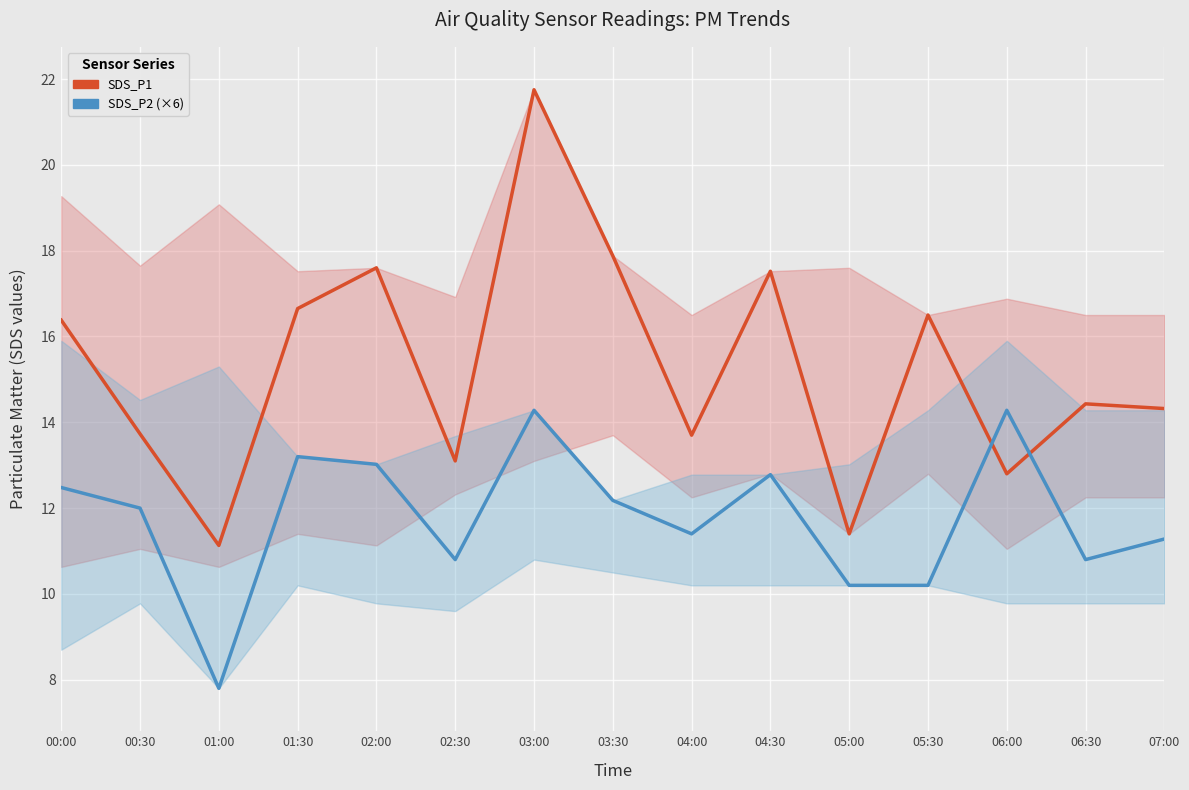

At 02:30, list the series in order from smallest to largest.

SDS_P2 (mean, ×6), SDS_P1 (mean)